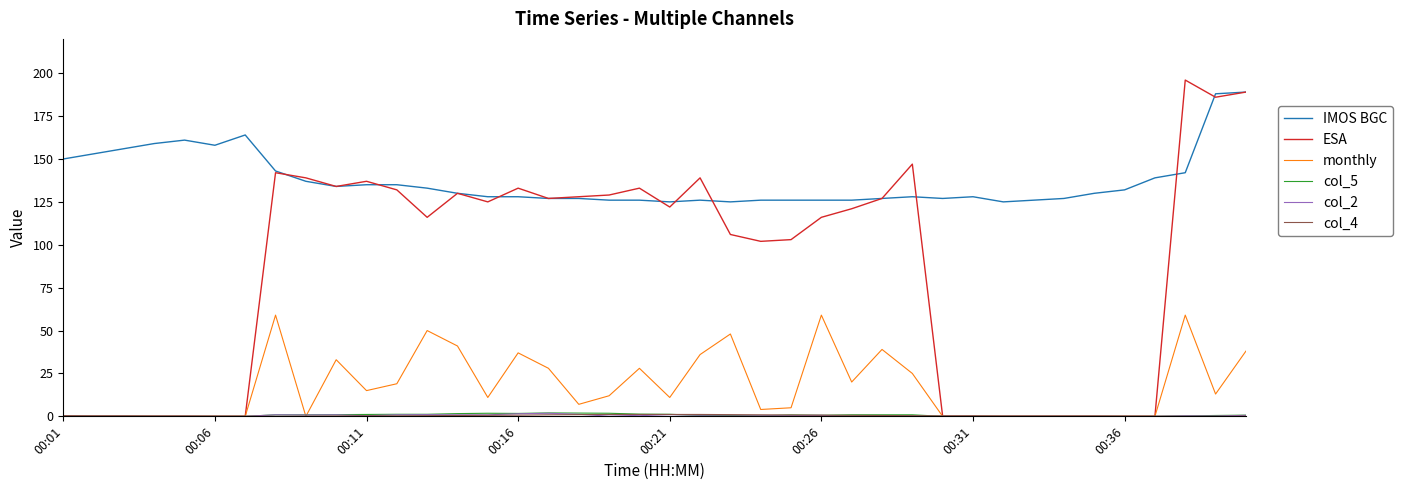

Does the chart display data point markers on the line(s)?

No